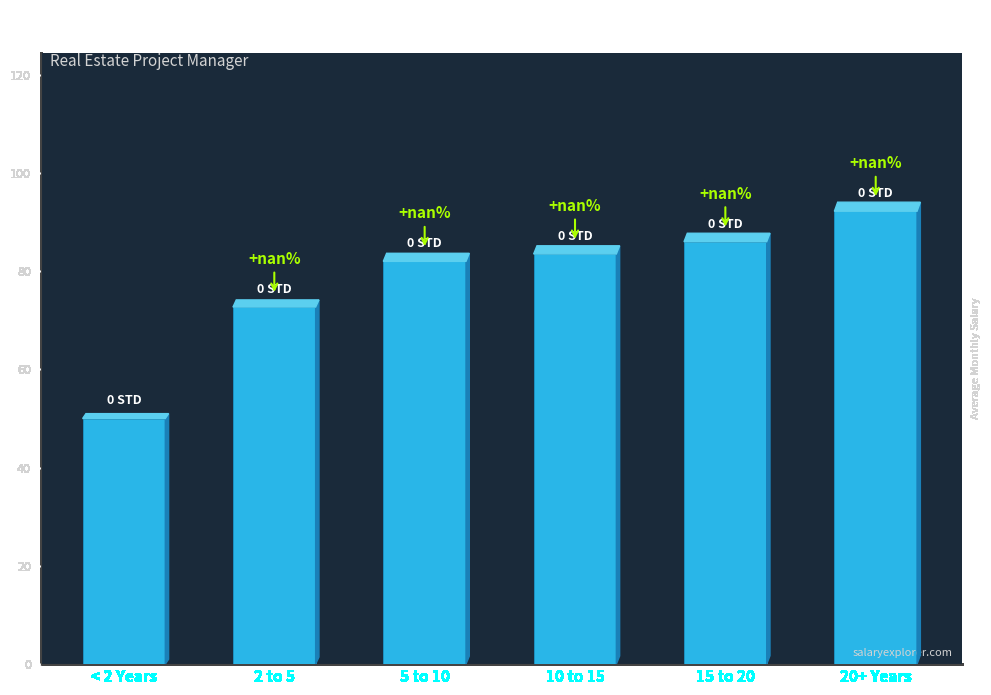

The value at 20+ Years is 160.2. True or false?

False